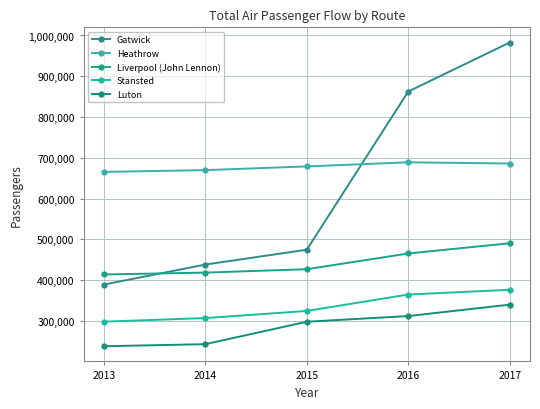

What is the value of the Gatwick point at the 2nd from the left?

438329